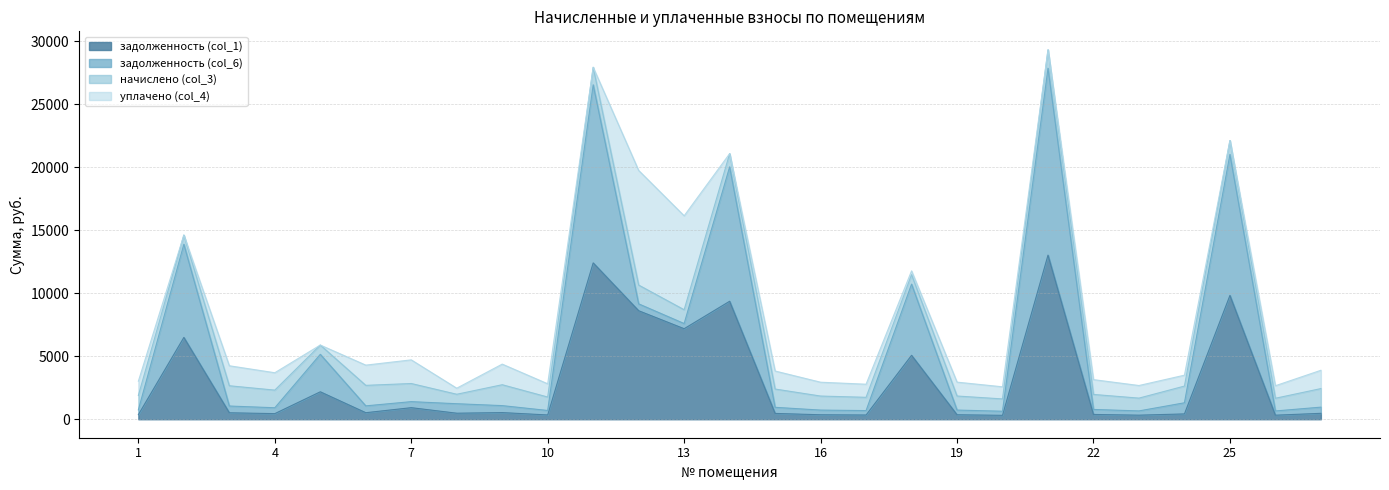

How many categories are shown in the chart?

27